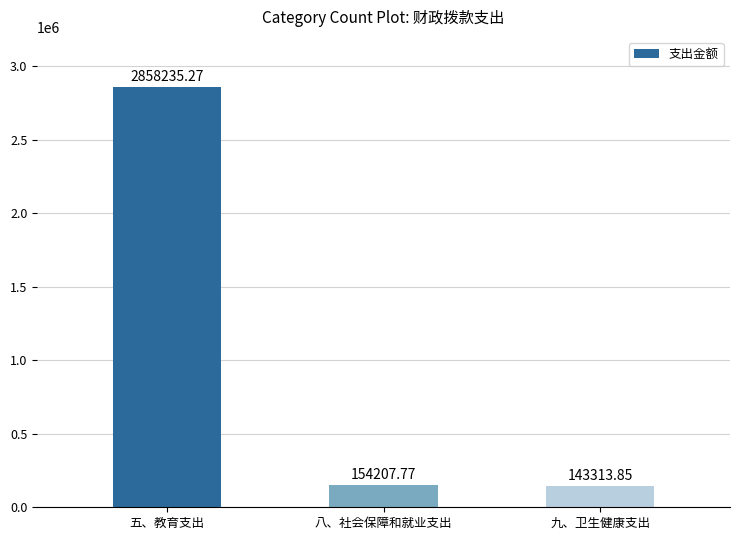

Between 九、卫生健康支出 and 八、社会保障和就业支出, which is larger?

八、社会保障和就业支出